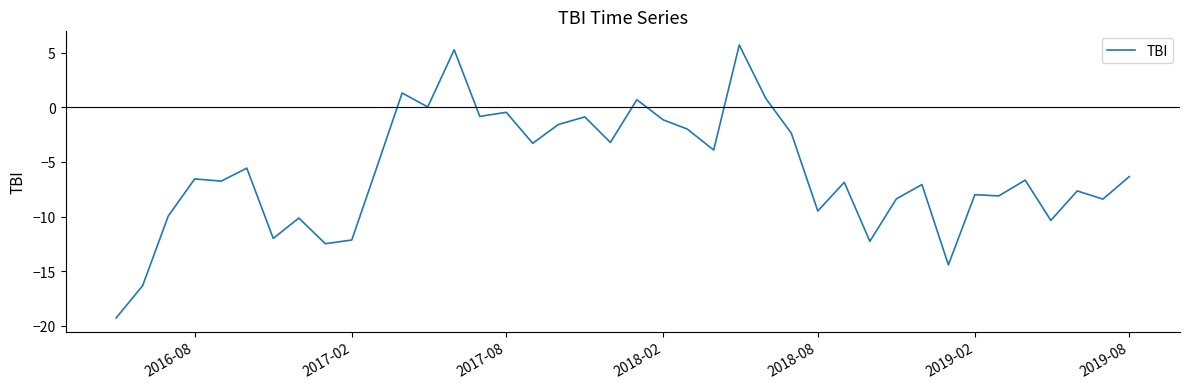

What is the difference between the maximum and minimum values?

25.0